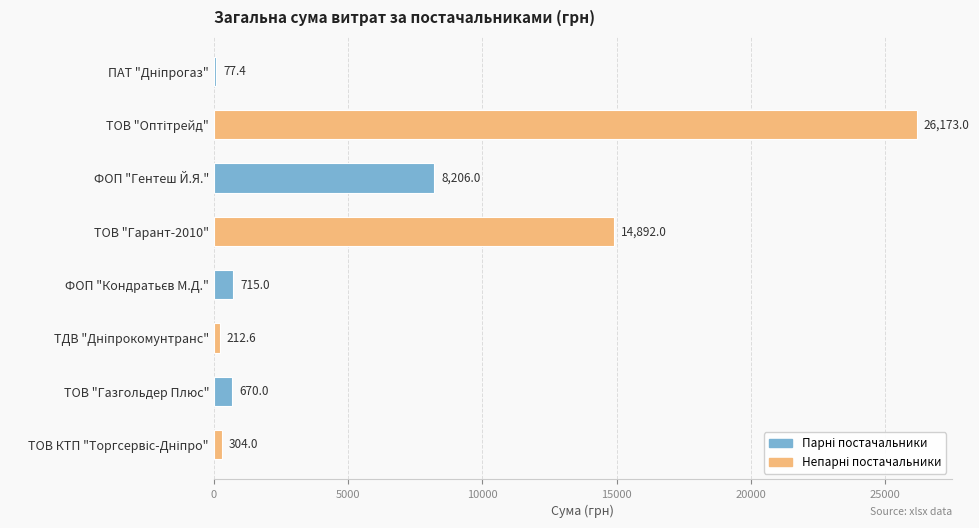

At which label is the value closest to 13125?

ТОВ "Гарант-2010"